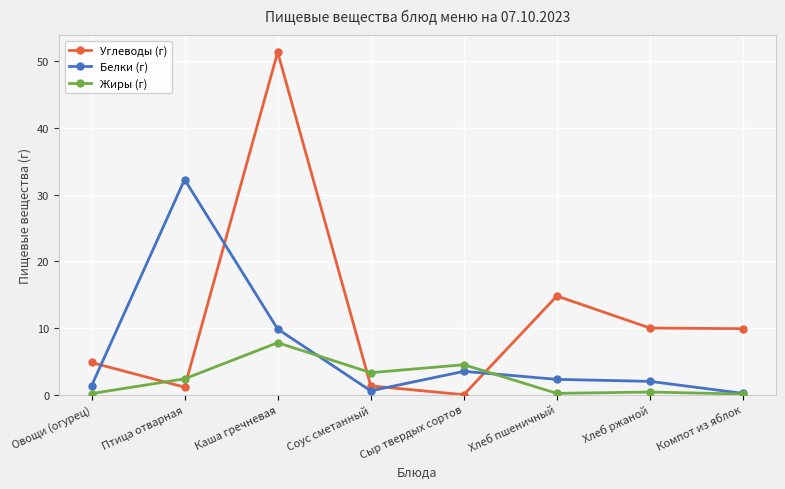

How many times do Жиры (г) and Углеводы (г) cross each other?

4